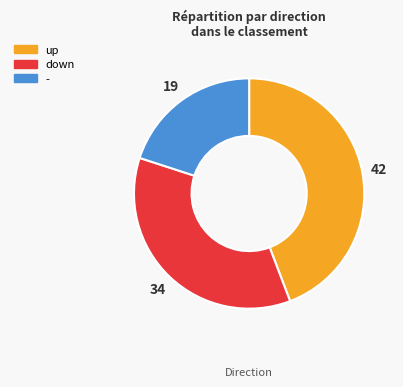

Combined, do up and - account for over 50%?

Yes